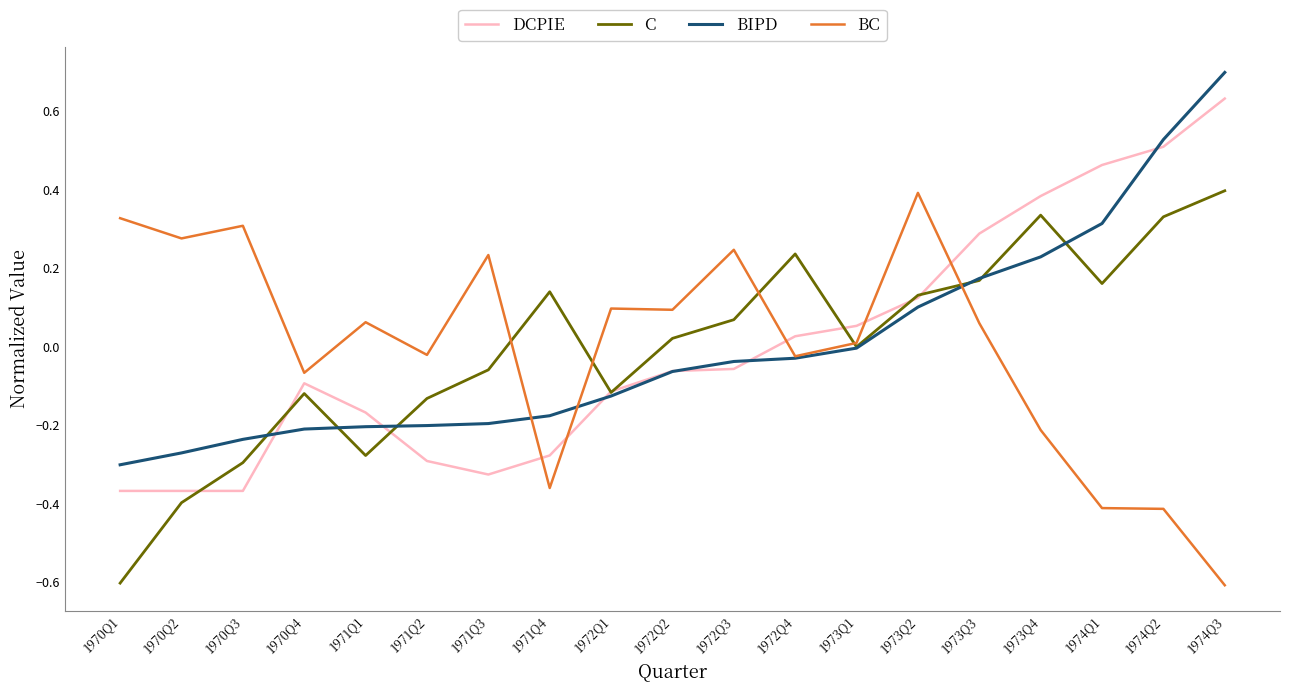

What position from the left is 1974Q2?

18